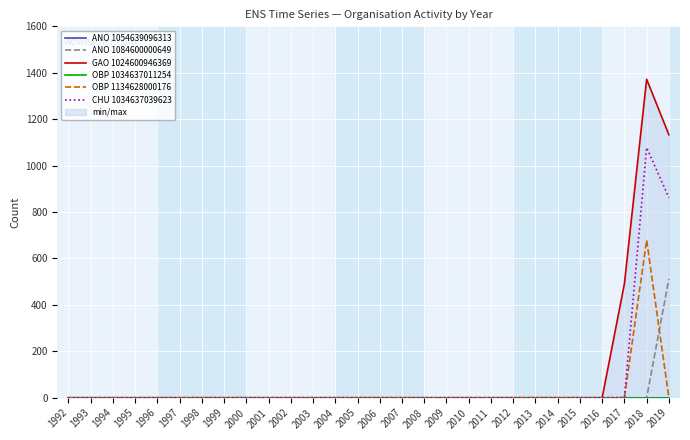

Rank the series at 2007 from highest to lowest value.

ANO 1054639096313, ANO 1084600000649, GAO 1024600946369, OBP 1034637011254, OBP 1134628000176, CHU 1034637039623